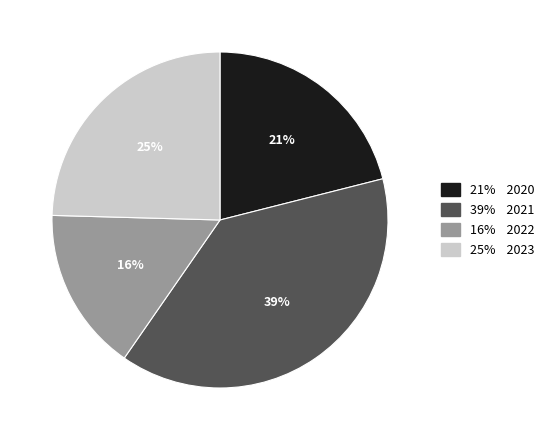

Count the number of slices in the pie.

4